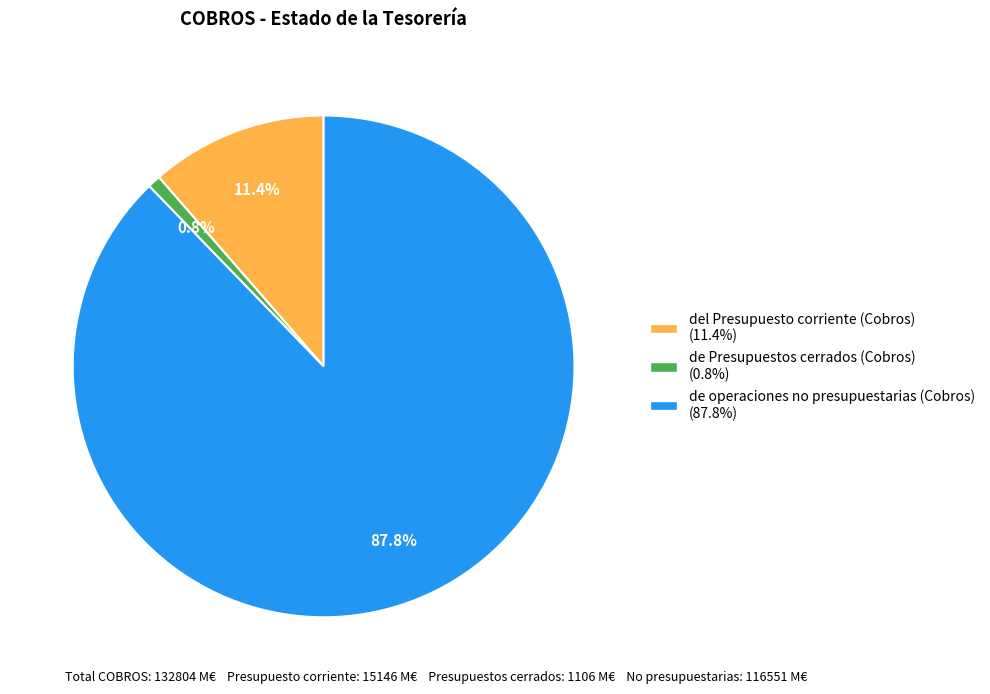

Which category has the biggest portion of the pie?

de operaciones no presupuestarias (Cobros)